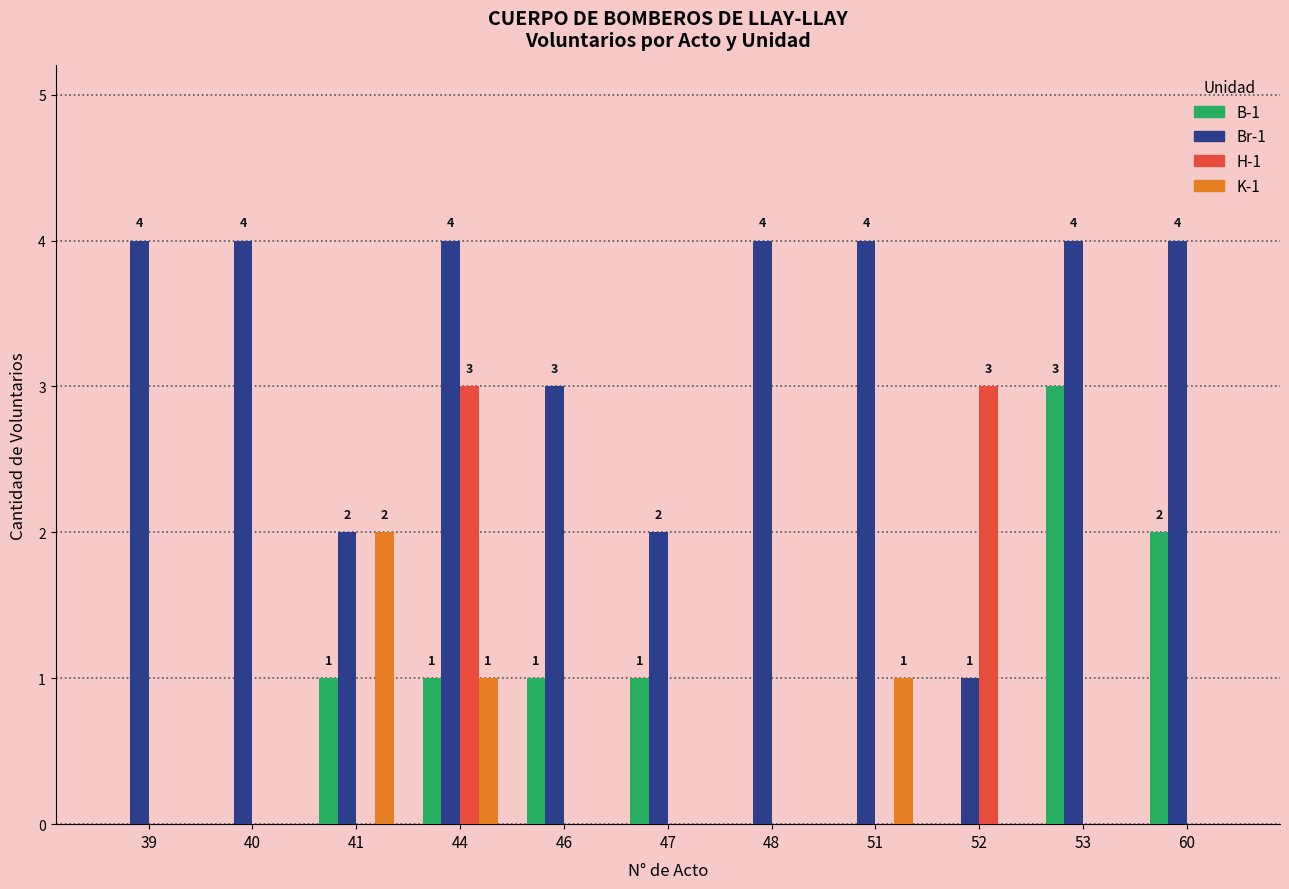

True or false: Br-1 has a value of 4 at 46.

False